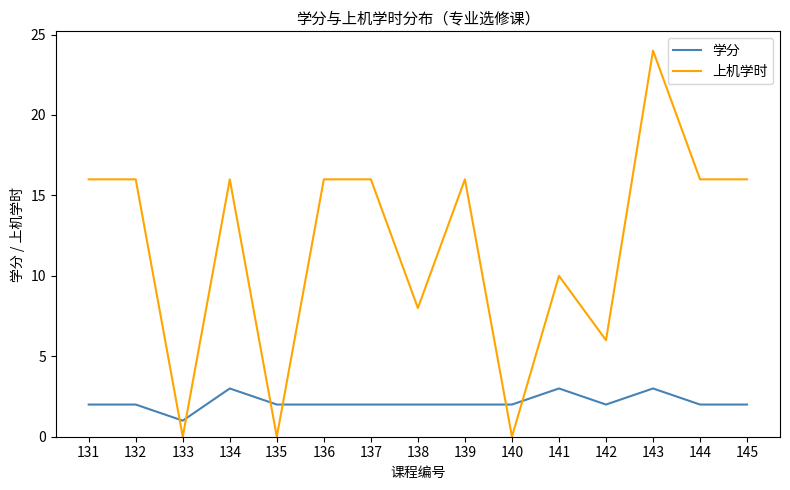

Is this an area chart (filled region under the line)?

No